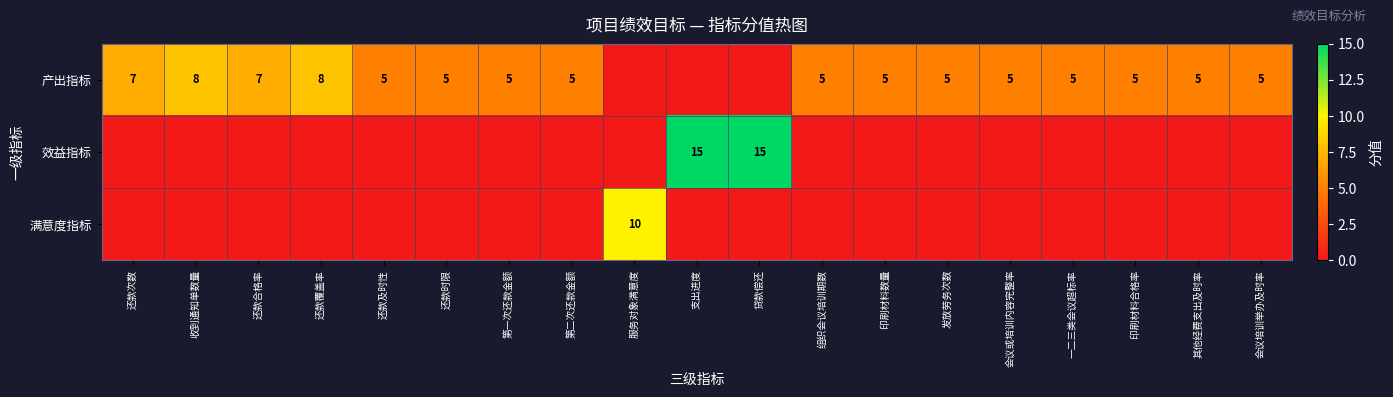

True or false: 满意度指标 has a value of 17 at 服务对象满意度.

False